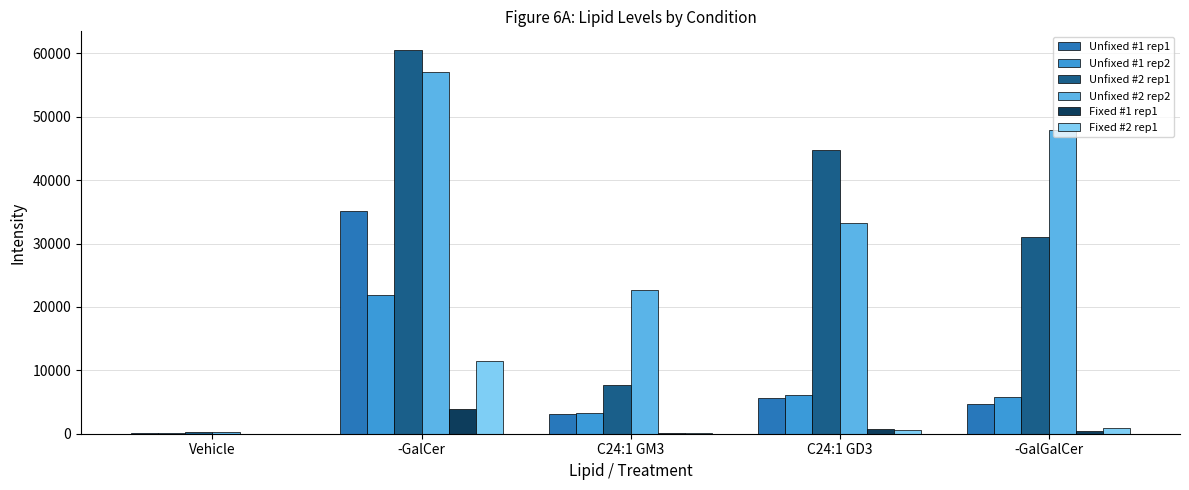

The Unfixed #2 rep2 series shows 22603.0 at C24:1 GM3. True or false?

True